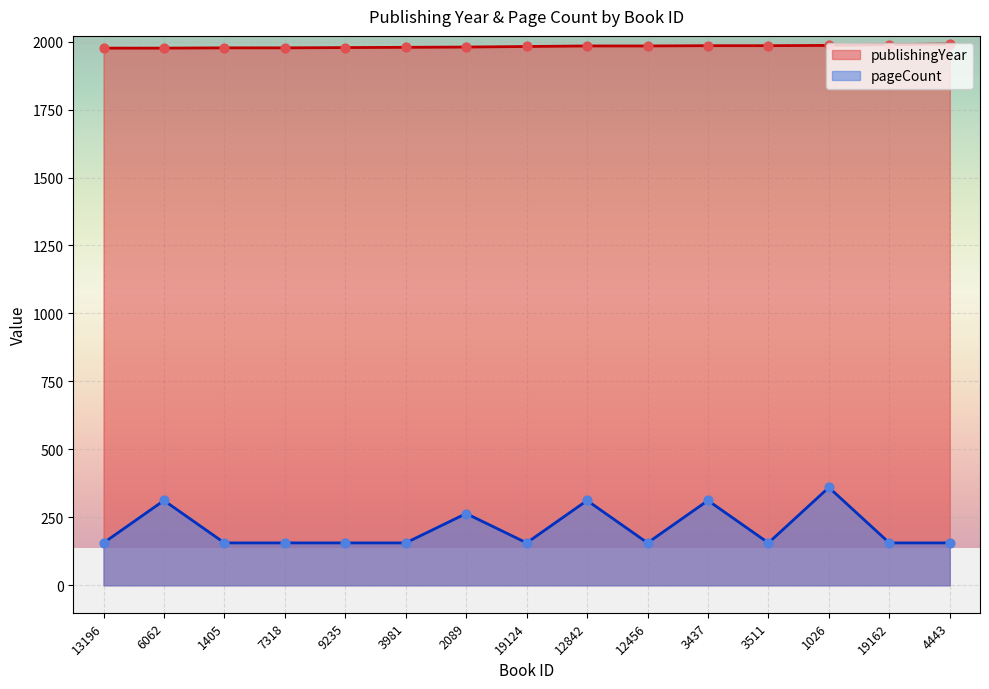

Is the value of pageCount at 1026 greater than the value of publishingYear at 3437?

No